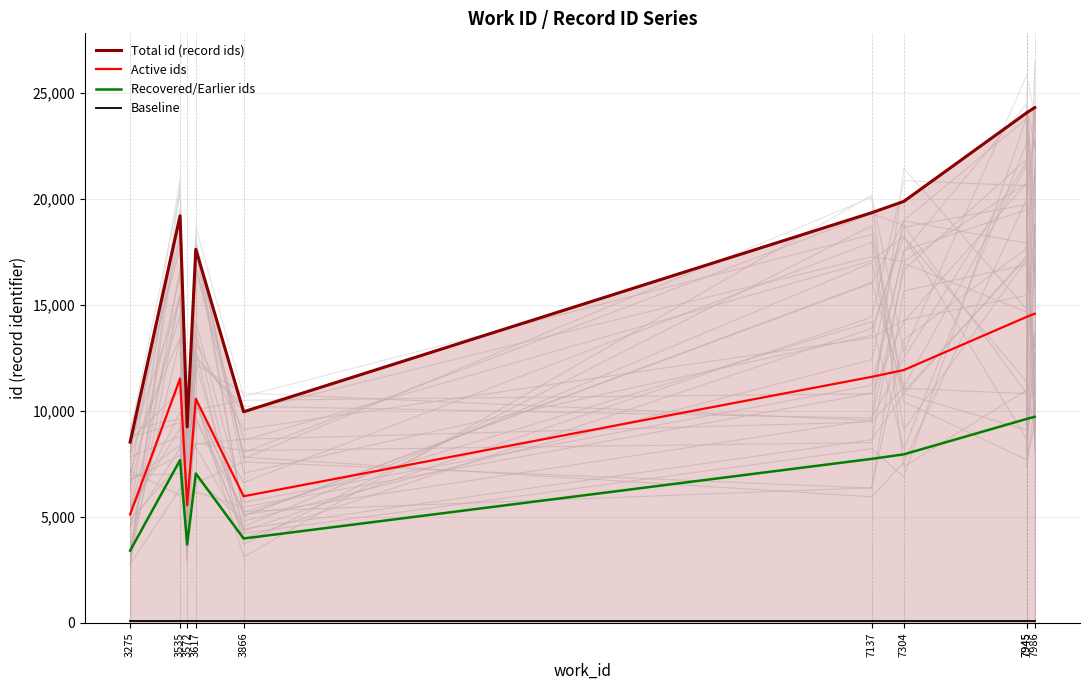

Which series has the widest spread of values?

Total id (record ids)